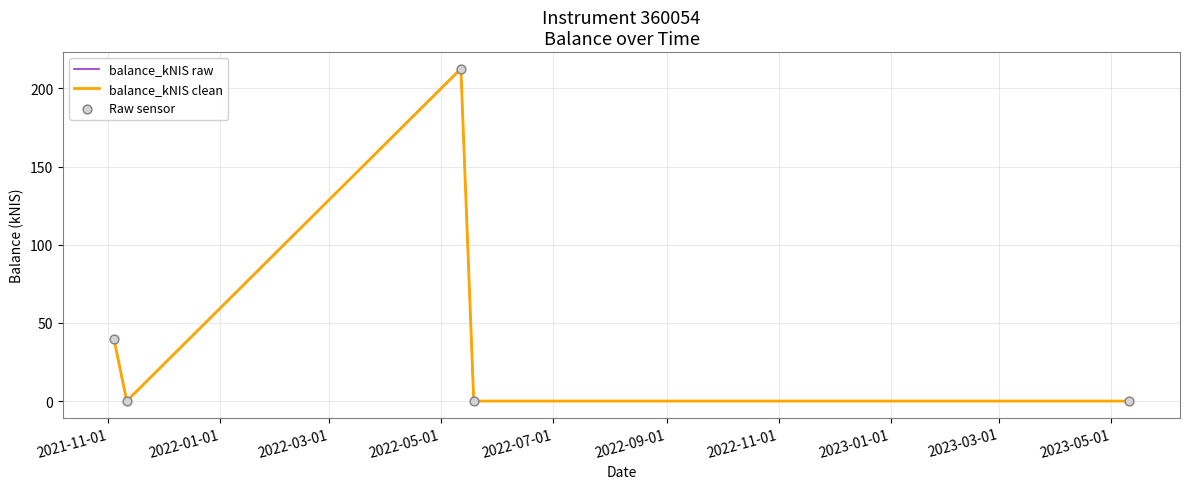

At how many categories does at least one series exceed 174?

1